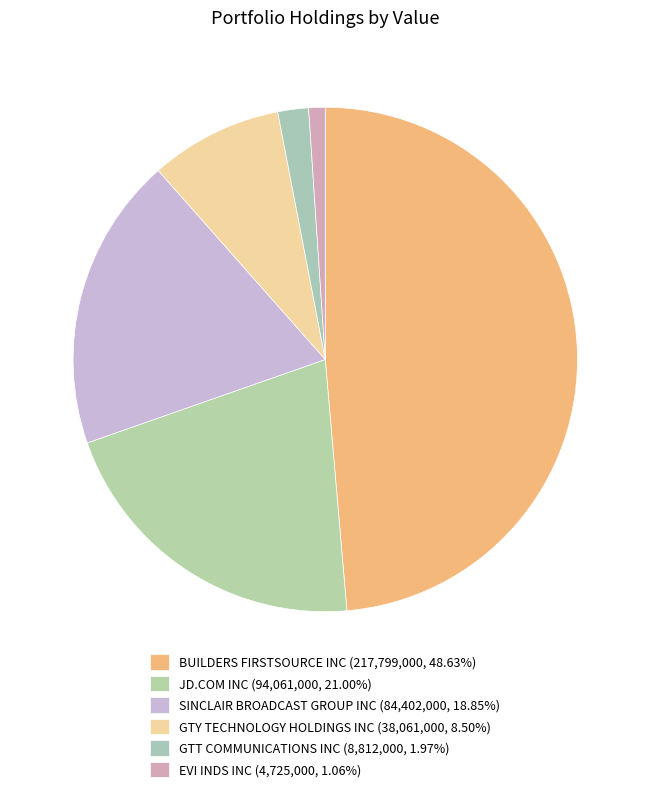

To the nearest percent, what portion does BUILDERS FIRSTSOURCE INC represent?

49%